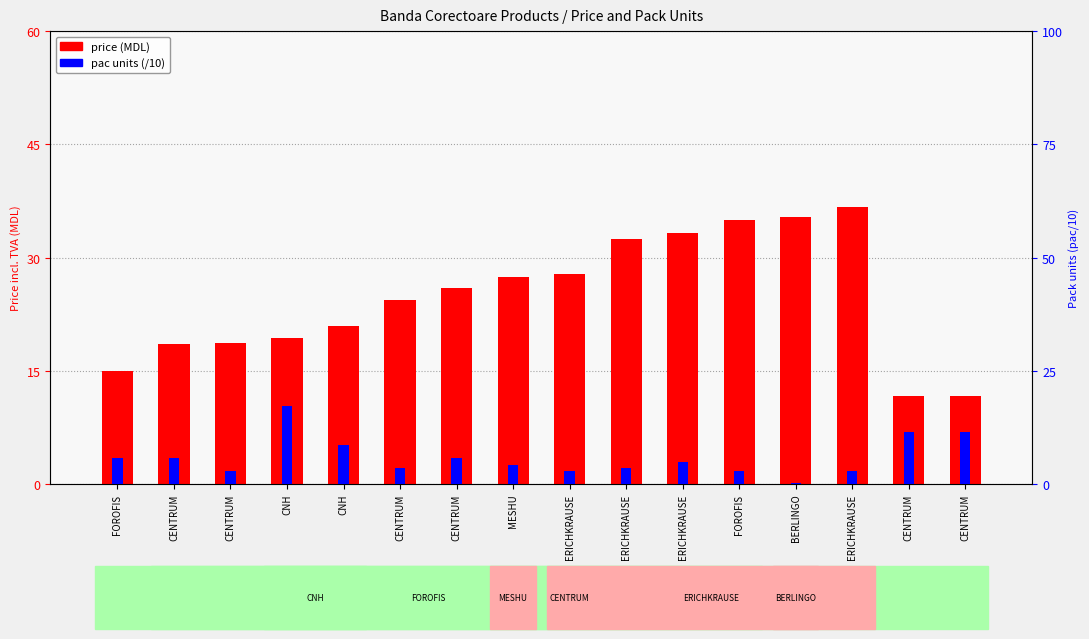

Which series changed the most between CENTRUM and FOROFIS?

price (MDL)